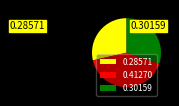

Which category has the biggest portion of the pie?

0.41270